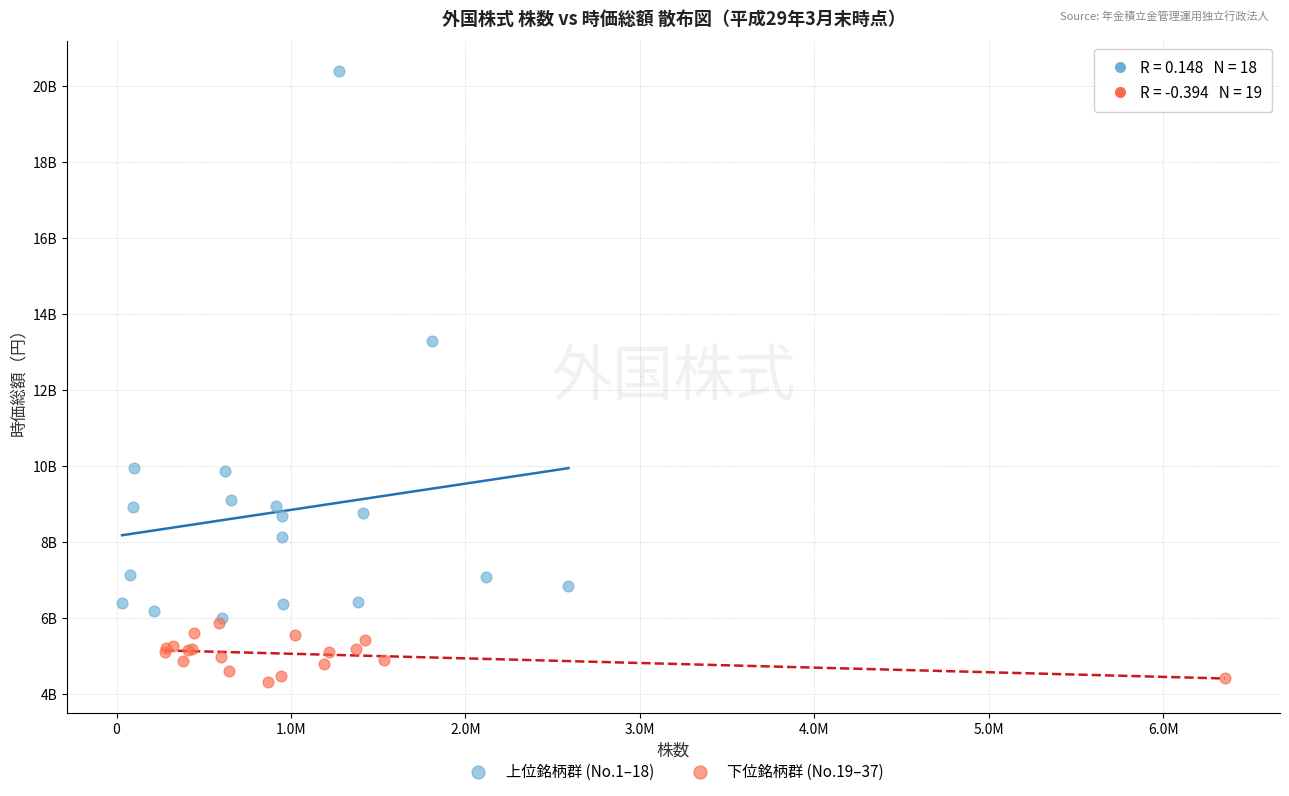

Which series reaches the minimum Y coordinate?

下位銘柄群 (No.19–37)